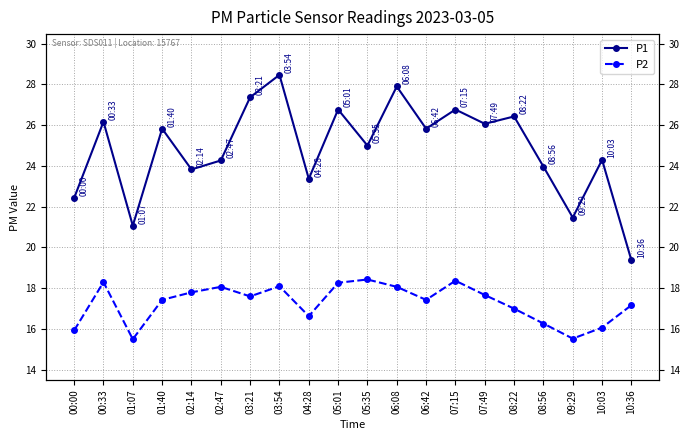

At which category is the sum across all series the highest?

03:54